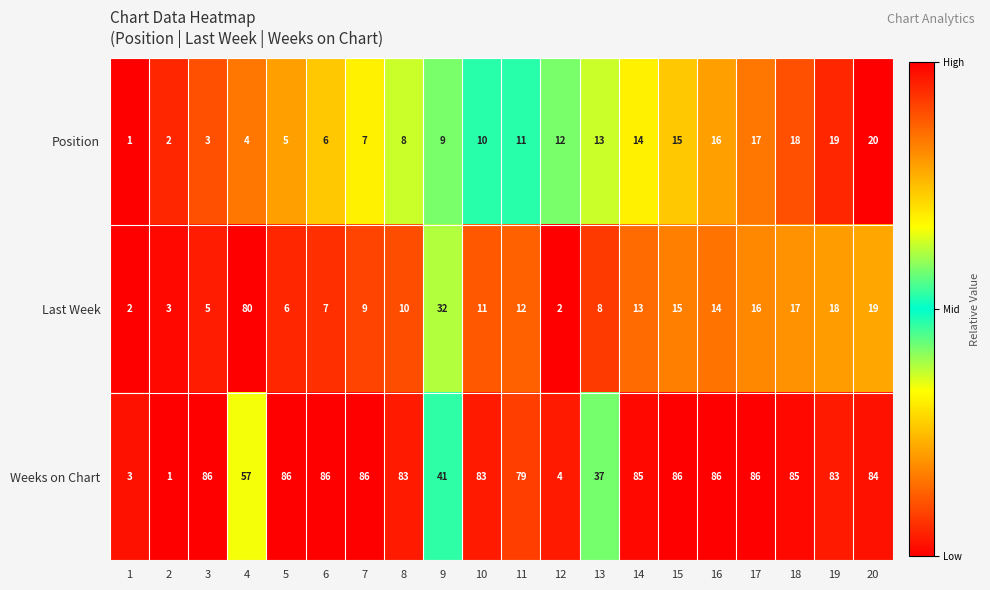

Rank the series by their maximum value, from lowest to highest.

Position, Last Week, Weeks on Chart